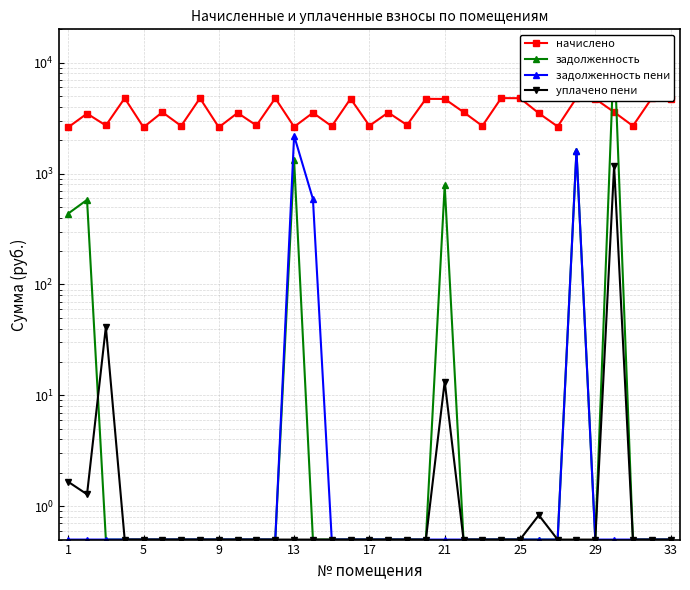

What is the lowest value of the задолженность пени series?

0.5